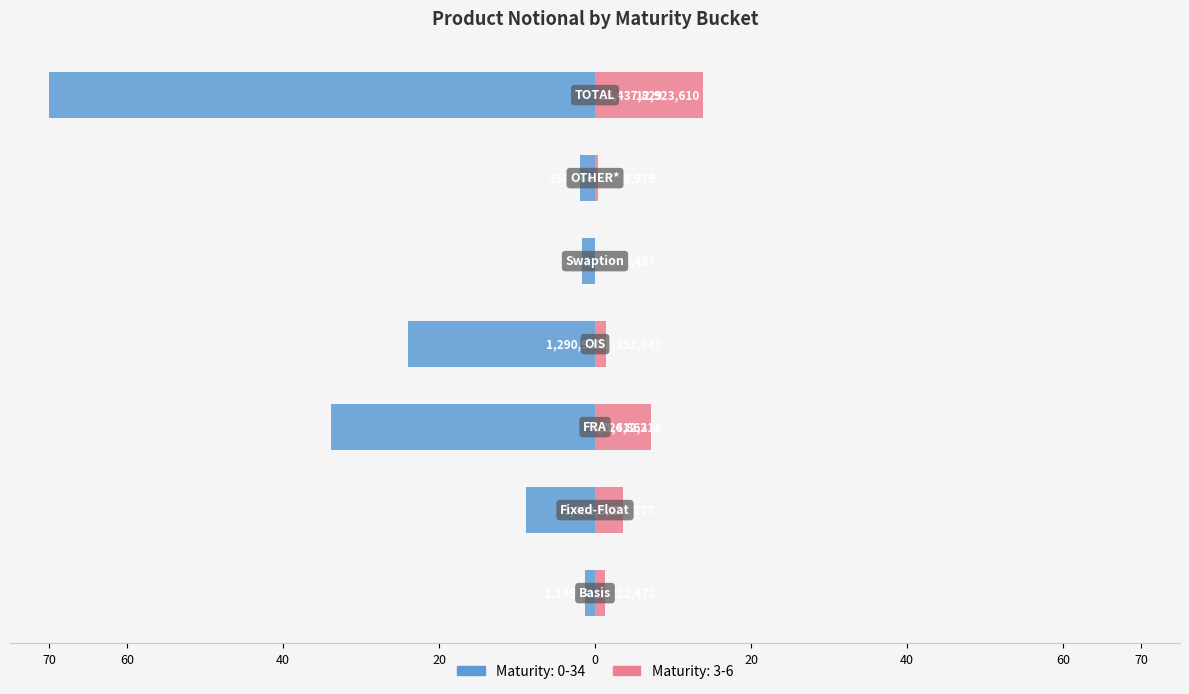

Which label corresponds to the smallest value in the chart?

TOTAL